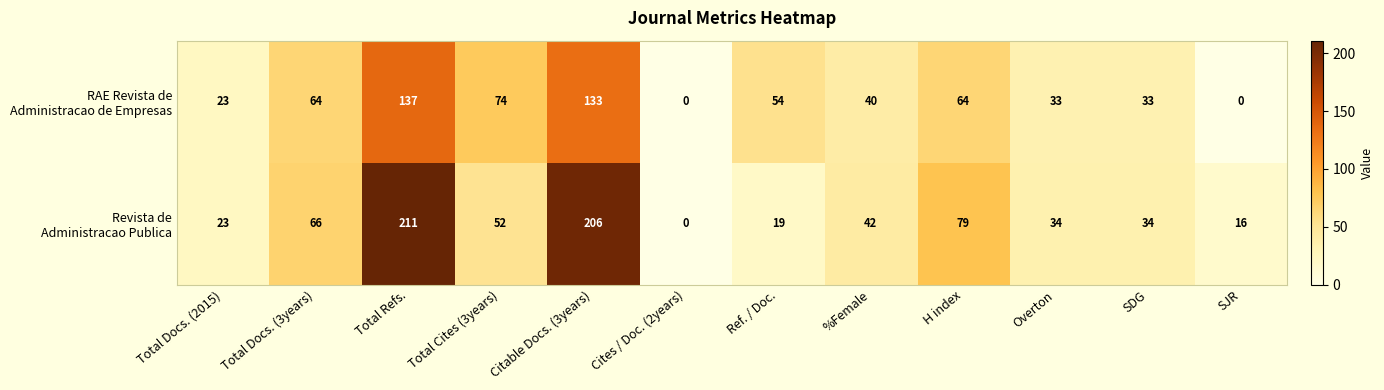

How many series are shown in this chart?

2